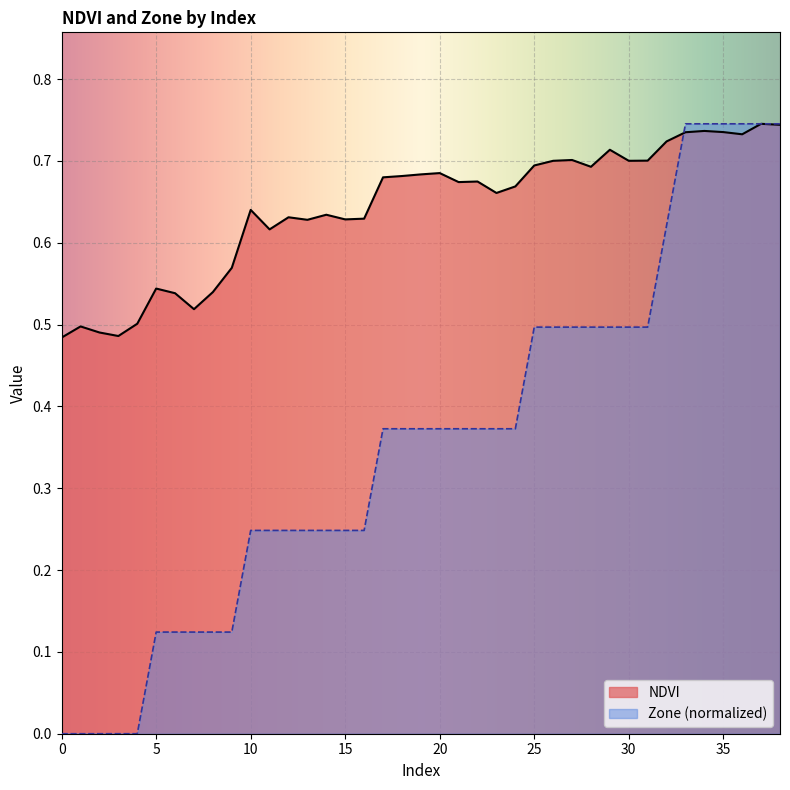

The value of Zone at 29 is 0.5. True or false?

True